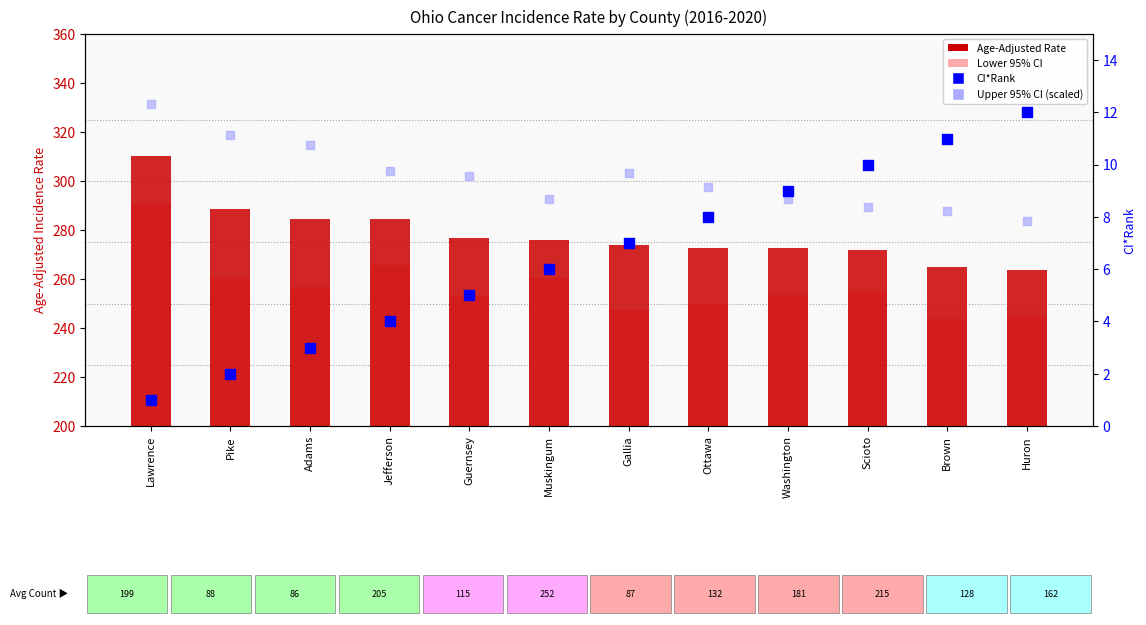

At how many categories does at least one series exceed 261?

12